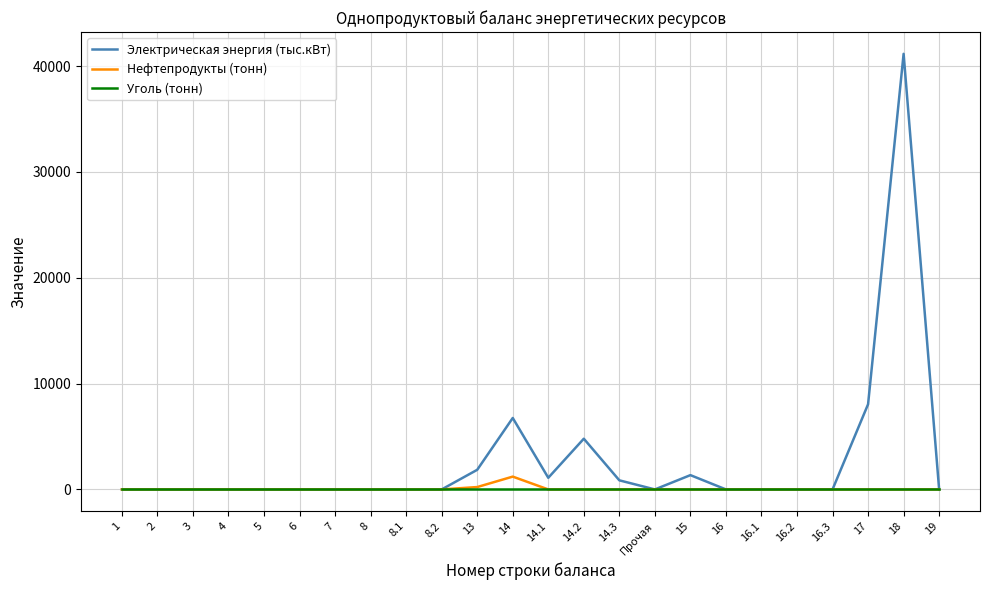

Which series changed the most between 7 and 14?

Электрическая энергия (тыс.кВт)